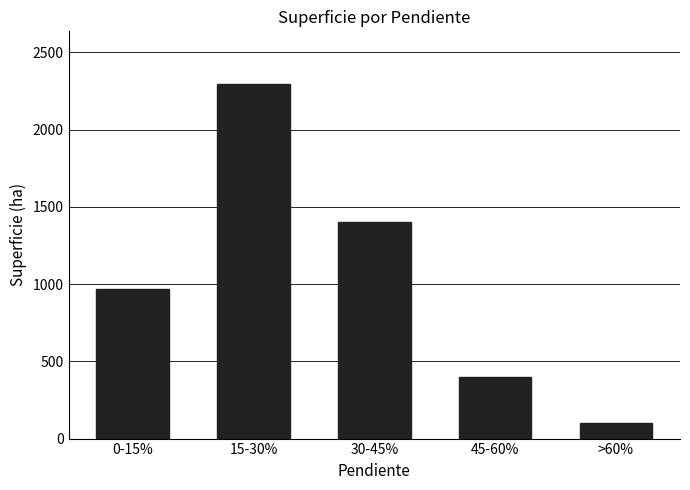

What is the change in value from 0-15% to >60%?

-870.7